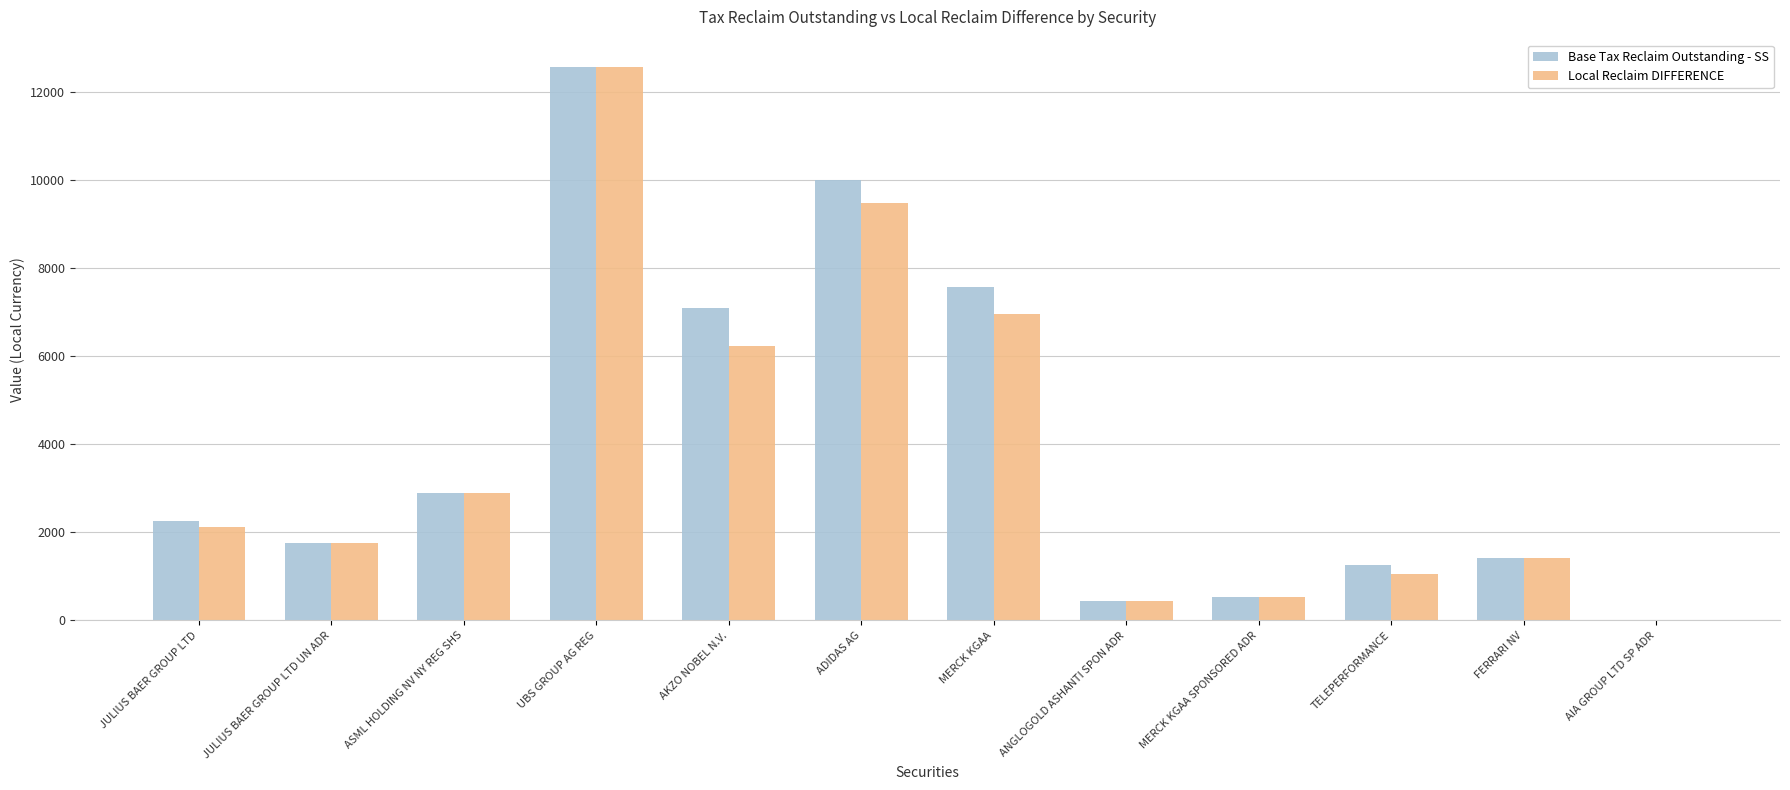

Between AKZO NOBEL N.V. and FERRARI NV, which series saw the biggest shift?

Base Tax Reclaim Outstanding - SS